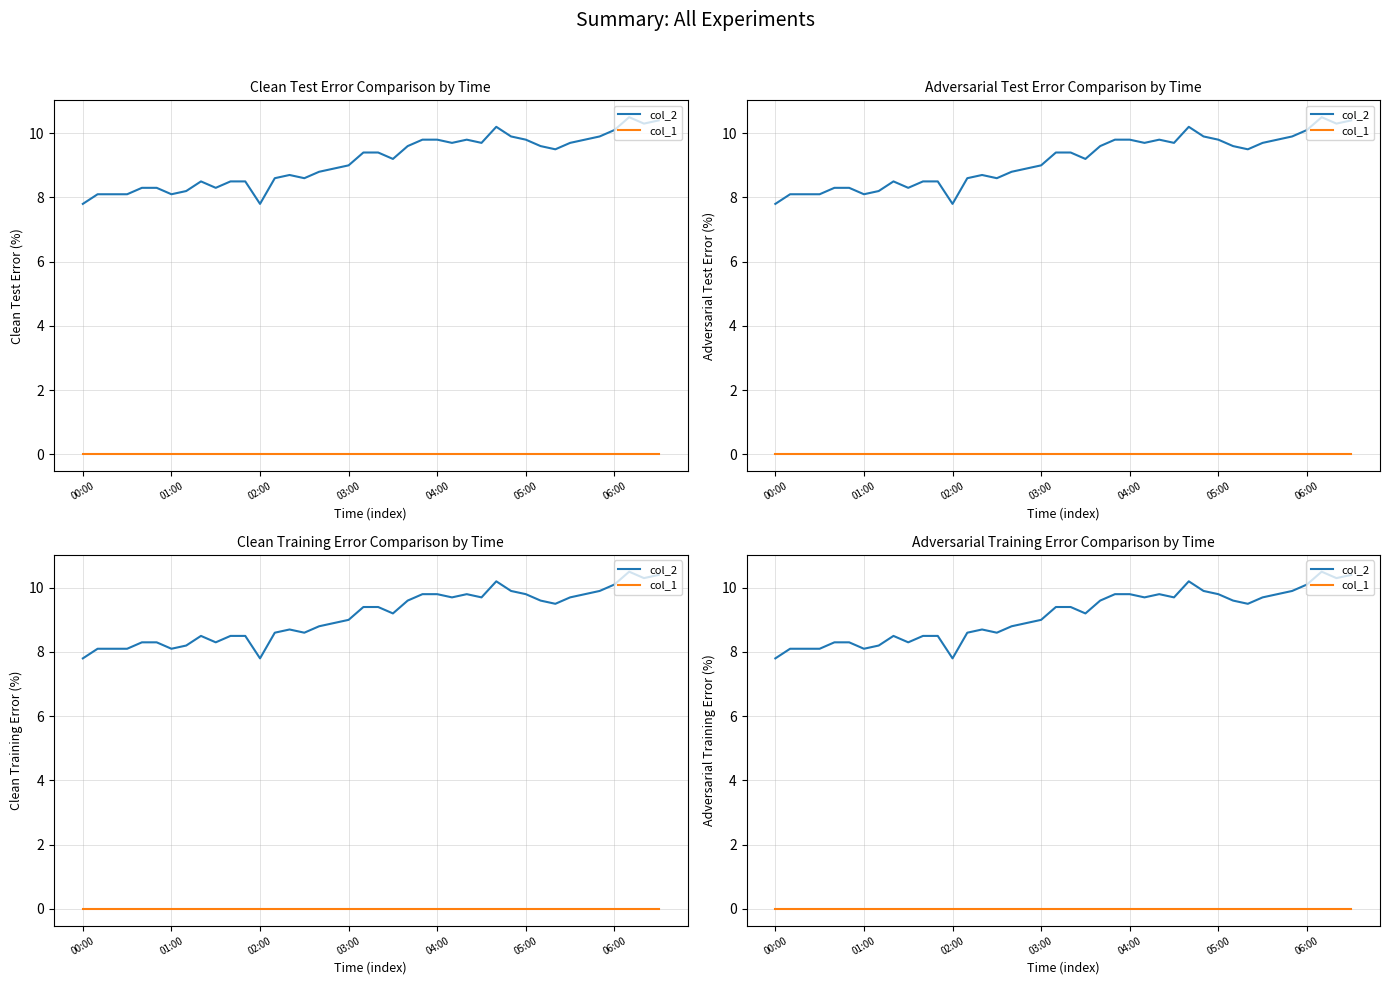

The value of col_2 at 02:00 is 3.8. True or false?

False